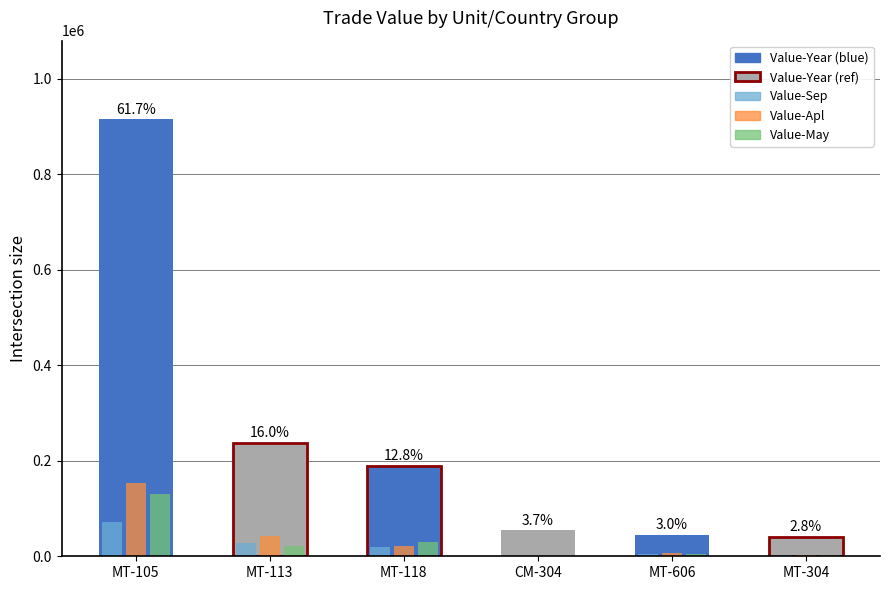

Which label corresponds to the largest value in the chart?

MT-105